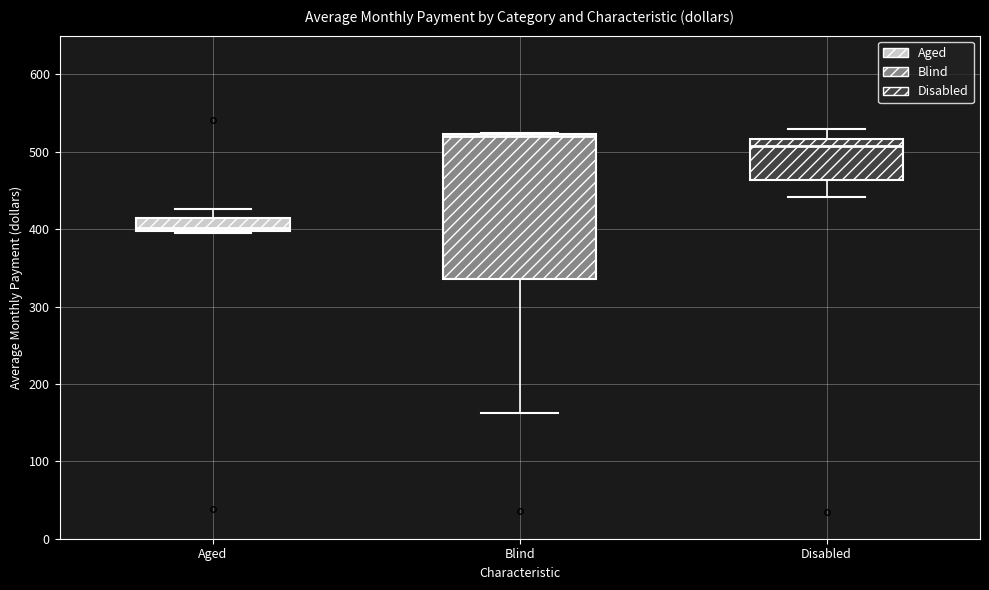

Which box is the tallest, from its lower edge to its upper edge?

Blind